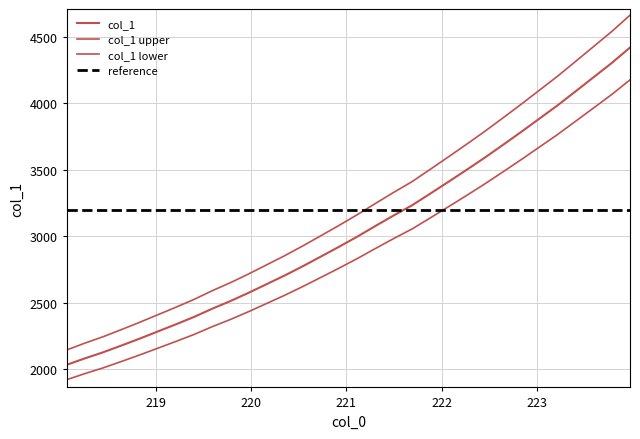

What is the greatest value displayed?

4419.6